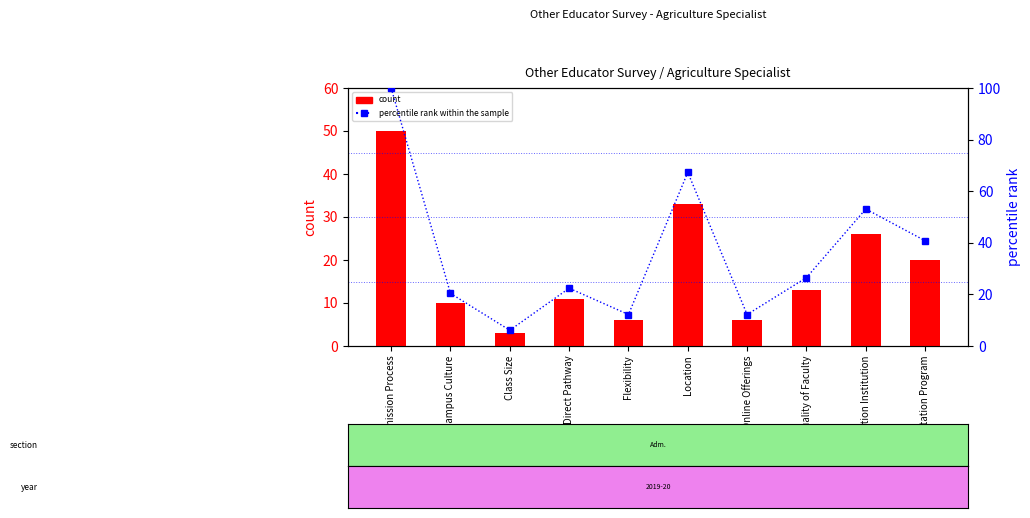

The count series shows 10.0 at Campus Culture. True or false?

True